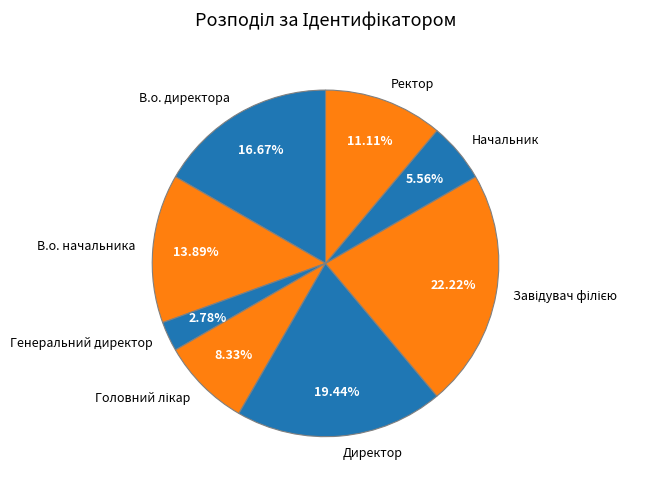

What is the ratio of the value at В.о. начальника to the value at Директор?

0.7